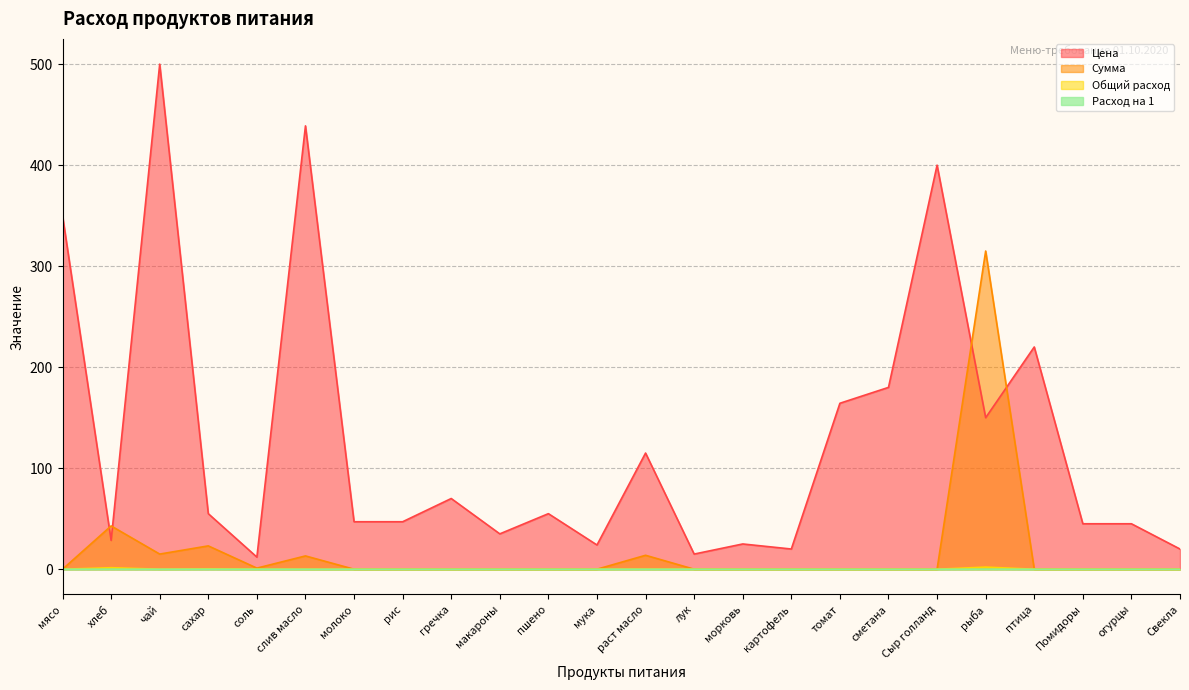

How many lines are shown in the chart?

4